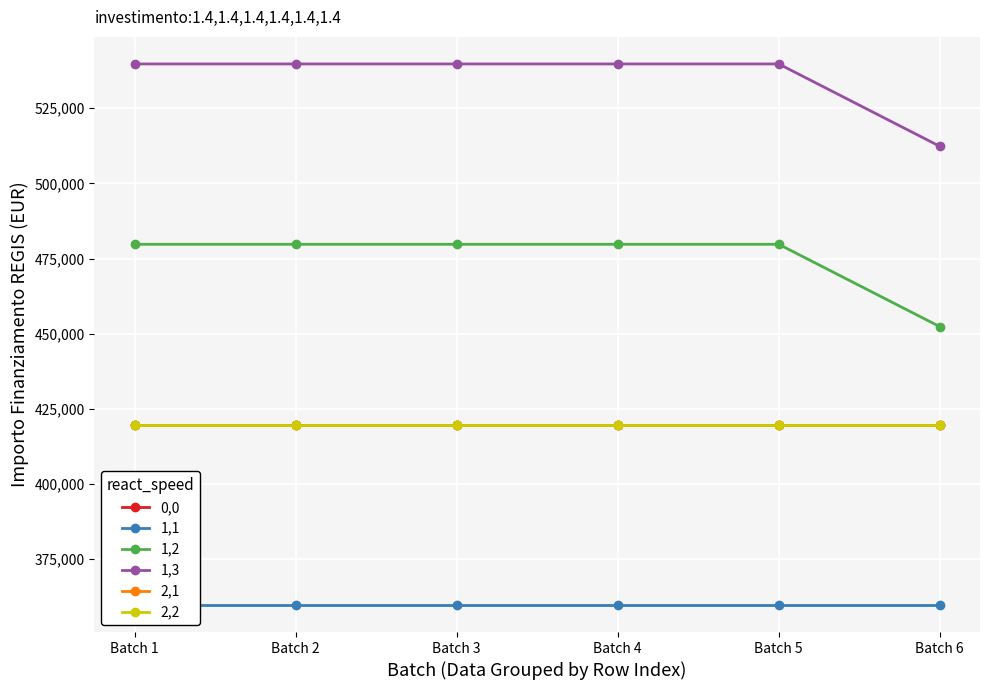

True or false: 2,2 and 1,2 intersect in this chart.

False